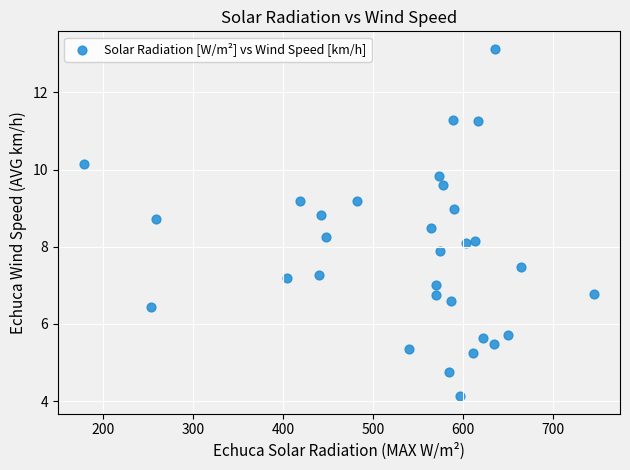

What is the range of X values (max minus min)?

567.9